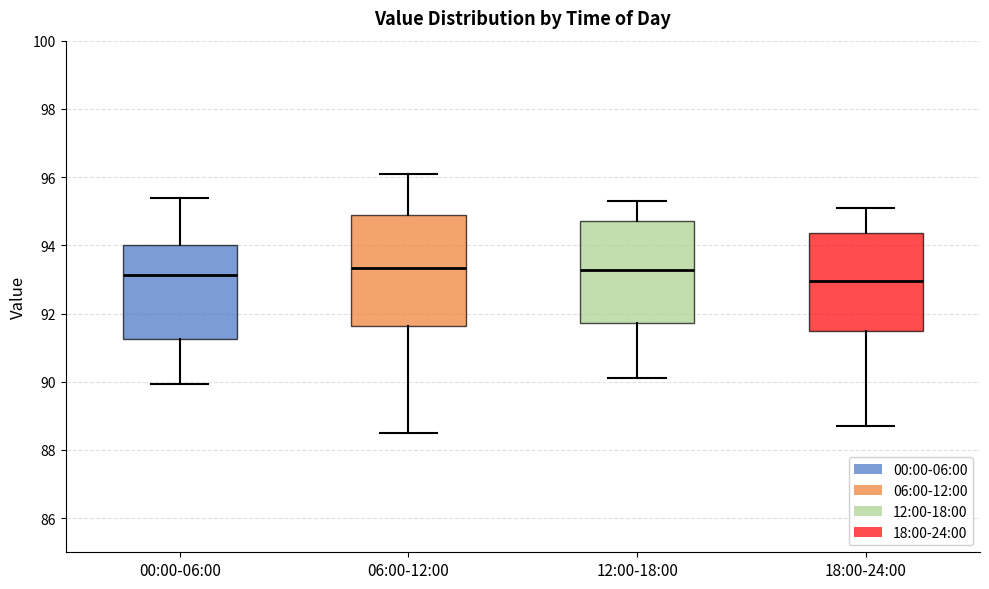

Reading left to right, transcribe this box plot: for each box, give where its median line is, the range the box spans, and where its two whiskers end, as read against the y-axis. The values are not printed on the chart, so give them approximately, as read against the axis.

00:00-06:00: median 93.2, box 91.2 to 94.0, whiskers 90.0 to 95.4
06:00-12:00: median 93.4, box 91.6 to 94.8, whiskers 88.6 to 96.2
12:00-18:00: median 93.2, box 91.8 to 94.8, whiskers 90.2 to 95.4
18:00-24:00: median 93.0, box 91.4 to 94.4, whiskers 88.8 to 95.2